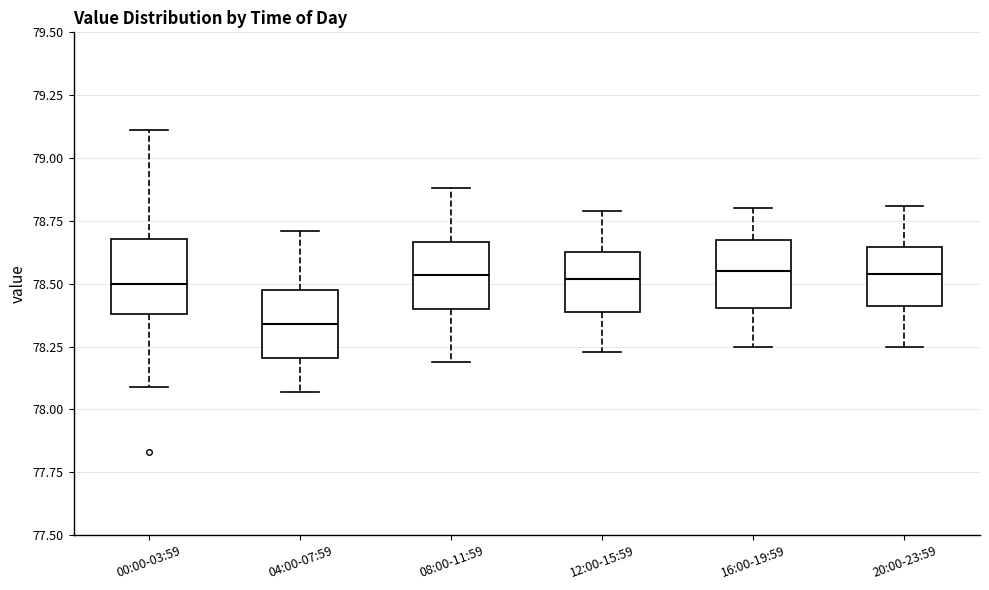

Reading left to right, read every box against the y-axis: the position of its median line, the range the box covers, and the ends of its whiskers. The values are not printed on the chart, so give them approximately, as read against the axis.

00:00-03:59: median 78.50, box 78.40 to 78.70, whiskers 78.10 to 79.10
04:00-07:59: median 78.35, box 78.20 to 78.50, whiskers 78.05 to 78.70
08:00-11:59: median 78.55, box 78.40 to 78.65, whiskers 78.20 to 78.90
12:00-15:59: median 78.50, box 78.40 to 78.65, whiskers 78.25 to 78.80
16:00-19:59: median 78.55, box 78.40 to 78.65, whiskers 78.25 to 78.80
20:00-23:59: median 78.55, box 78.40 to 78.65, whiskers 78.25 to 78.80